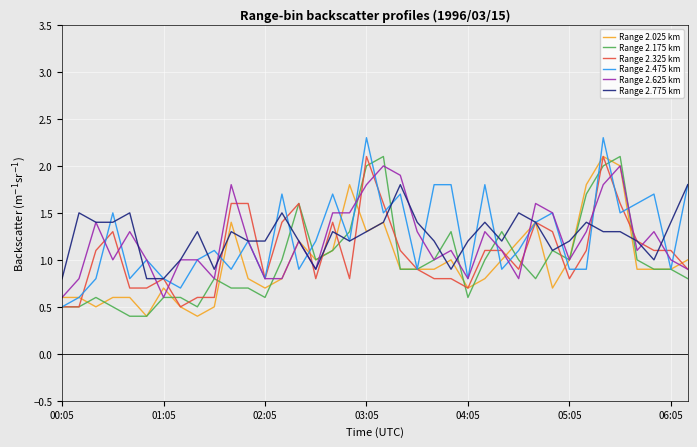

What is the maximum value for Range 2.475 km?

2.3